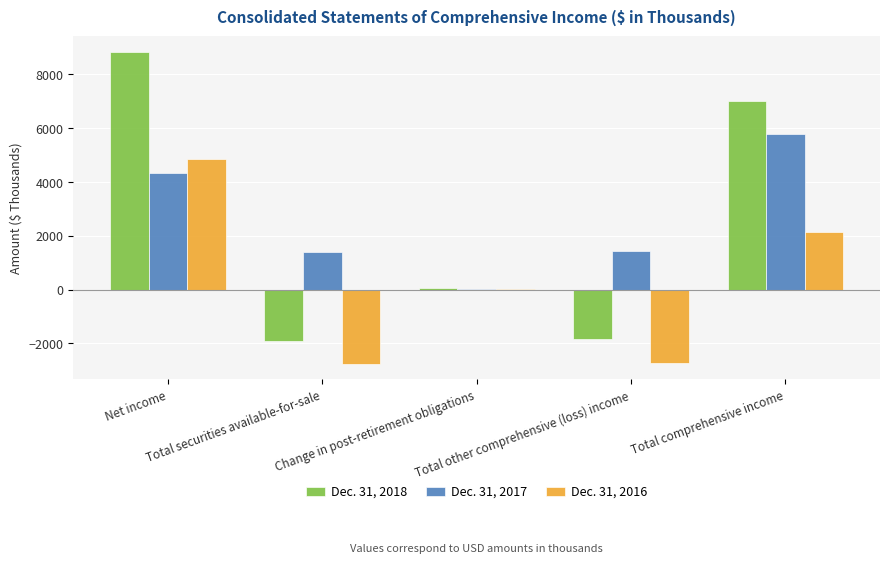

Reading left to right, list all the values displayed in this chart.

Dec. 31, 2018: 8835	-1899	68	-1831	7004
Dec. 31, 2017: 4350	1416	14	1430	5780
Dec. 31, 2016: 4871	-2762	39	-2723	2148